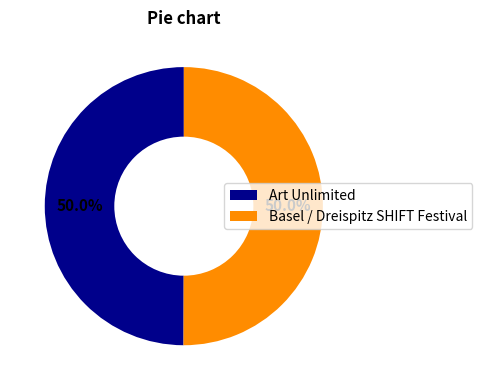

Approximately how many times larger is the value at Basel / Dreispitz SHIFT Festival compared to Art Unlimited?

1.0